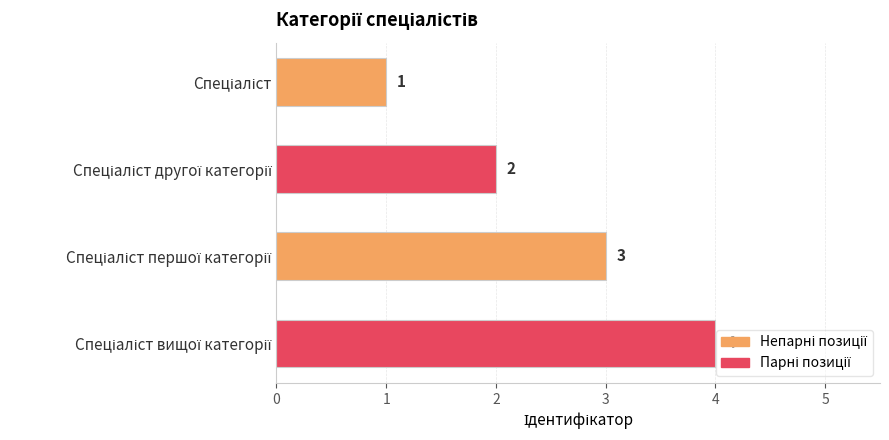

What is the maximum value shown in the chart?

4